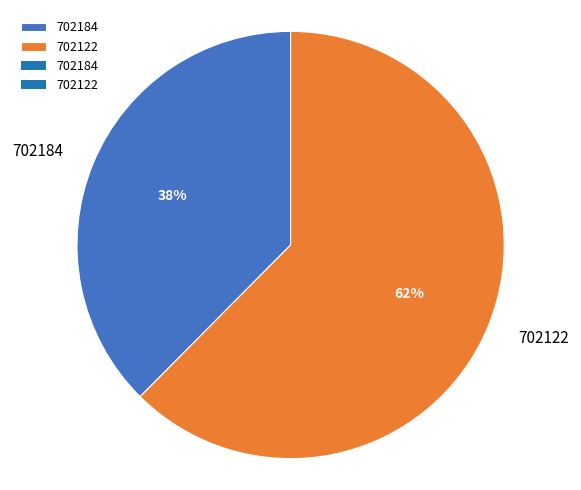

Does any single category account for the majority?

Yes